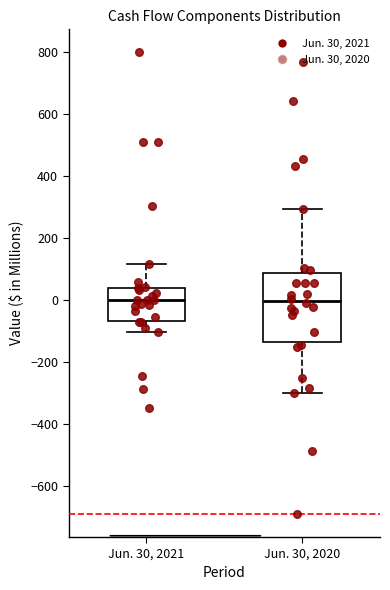

Comparing the boxes themselves (not the whiskers), which one is the tallest?

Jun. 30, 2020